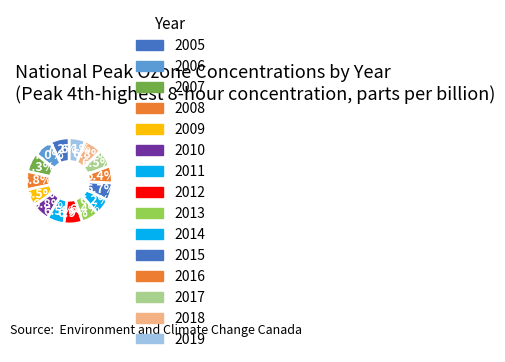

Count the number of slices in the pie.

15